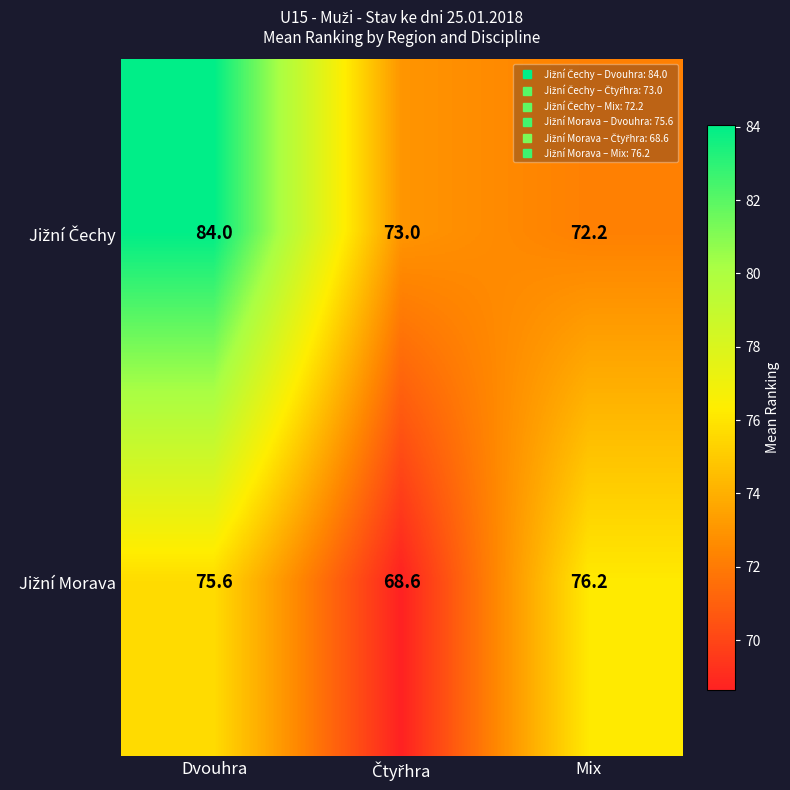

At which category does the chart reach its peak across all series?

Dvouhra